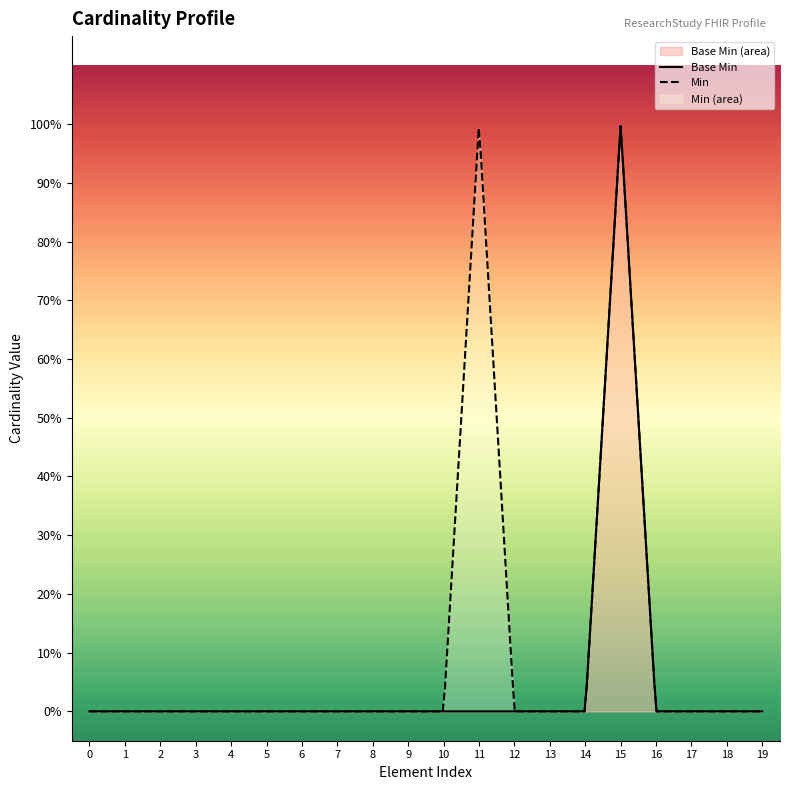

What is the maximum value shown in the chart?

1